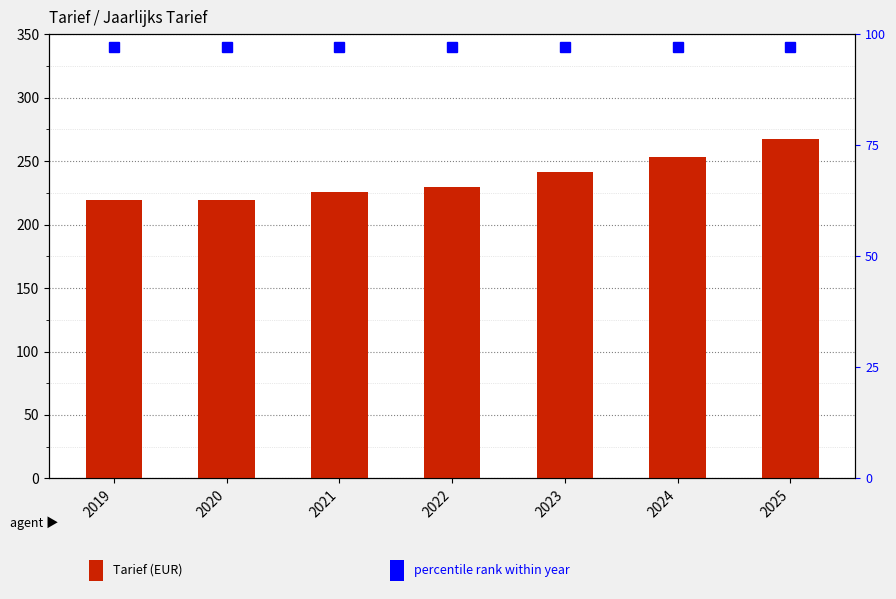

Does the chart contain stacked bars?

No